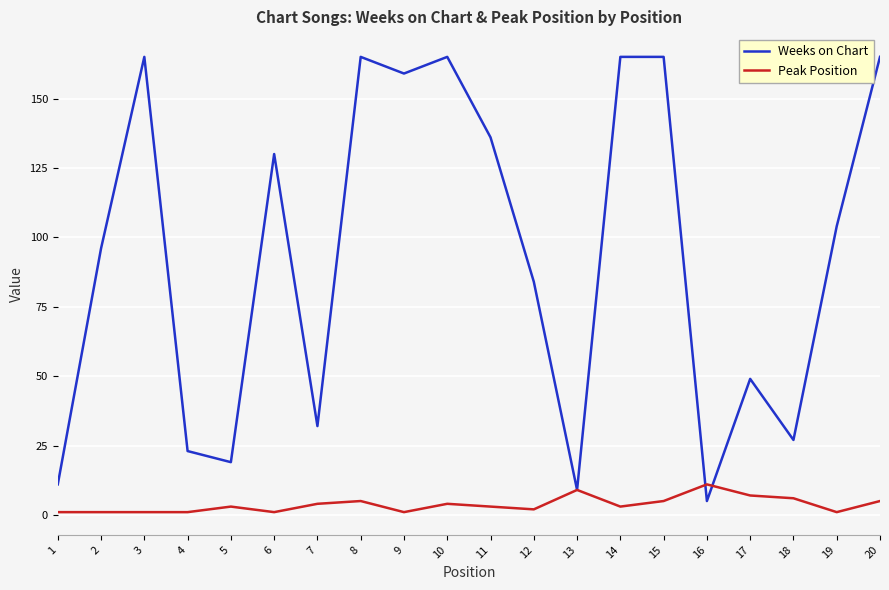

Which series changed the most between 1 and 12?

Weeks on Chart